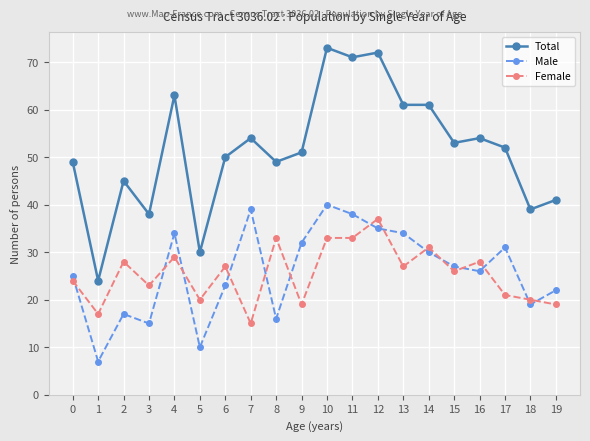

True or false: Male and Female intersect in this chart.

True